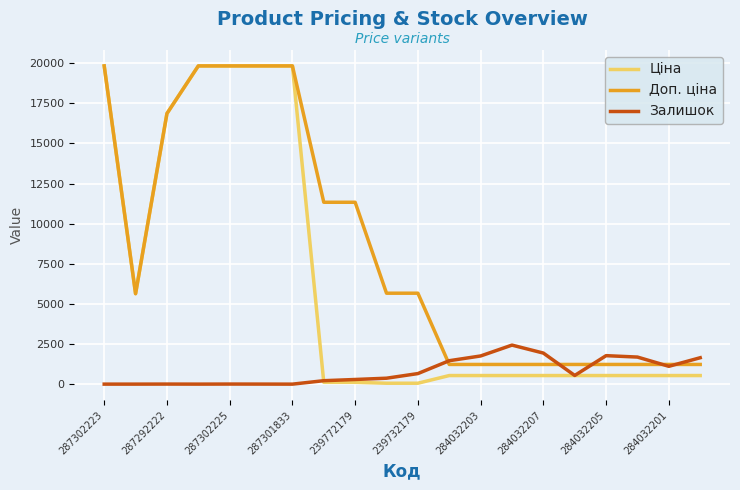

Which series has the widest spread of values?

Ціна